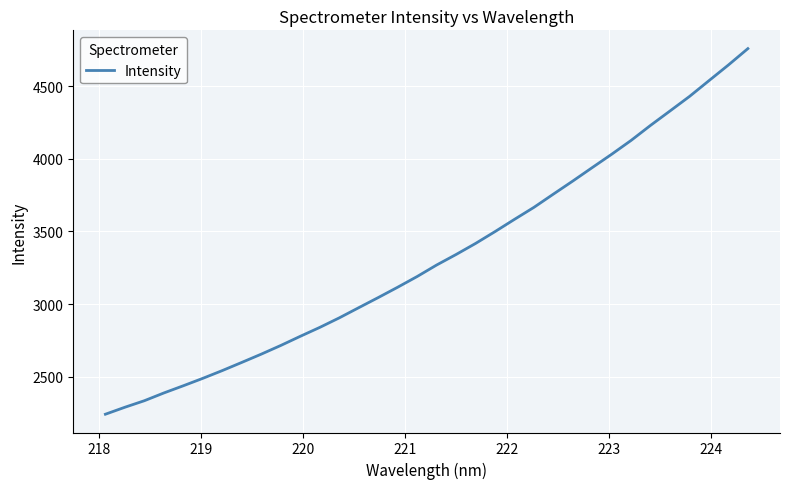

What is the minimum value shown in the chart?

2242.8